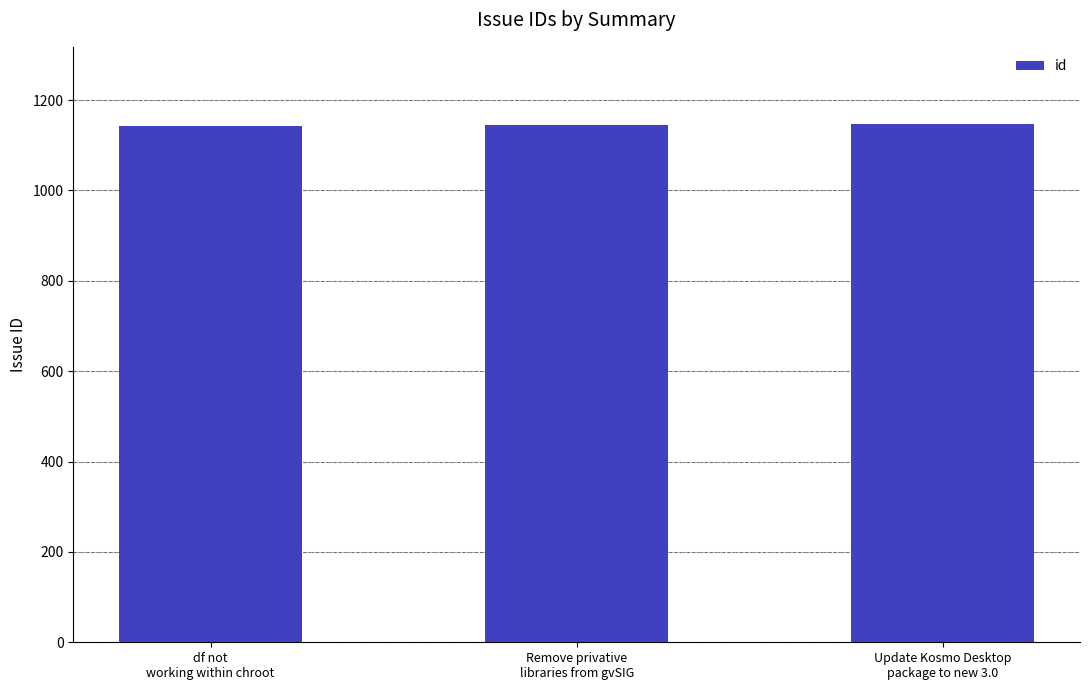

What is the label of the 2nd bar from the right?

Remove privative
libraries from gvSIG